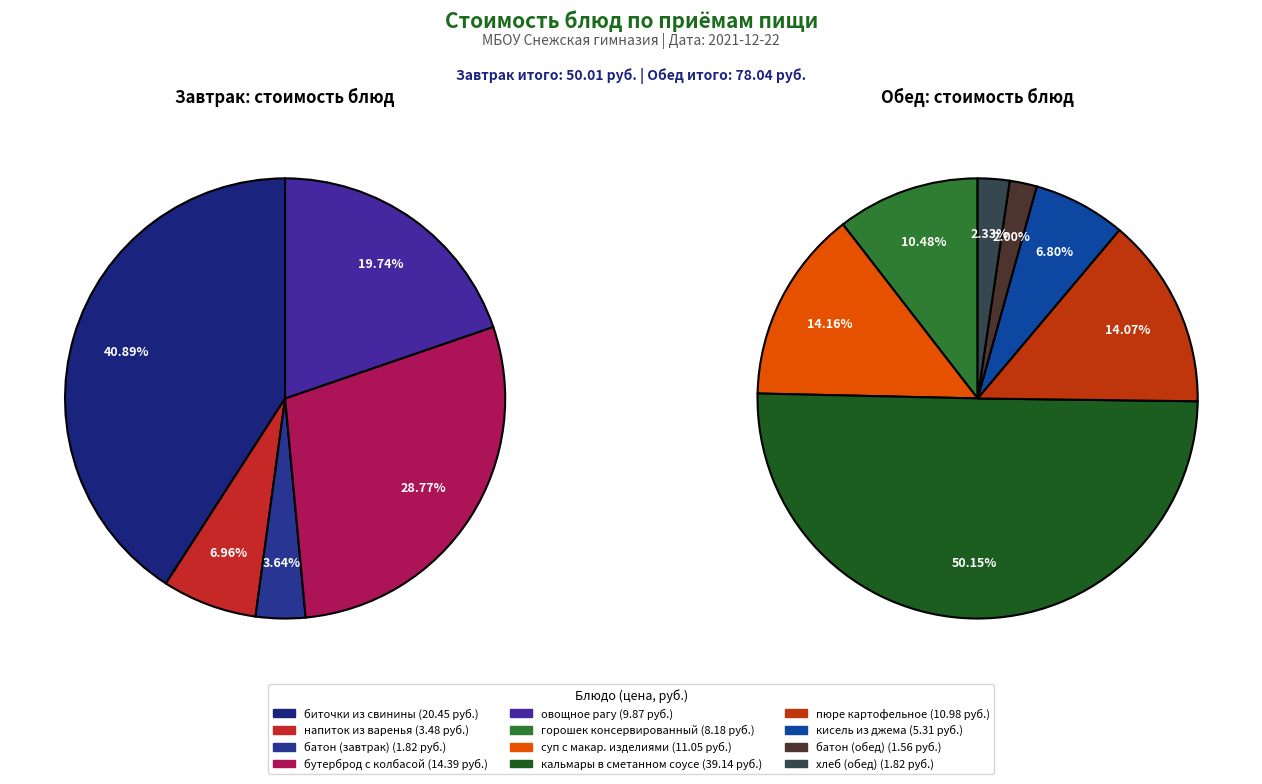

What is the change in value from биточки из свинины to овощное рагу?

-10.6